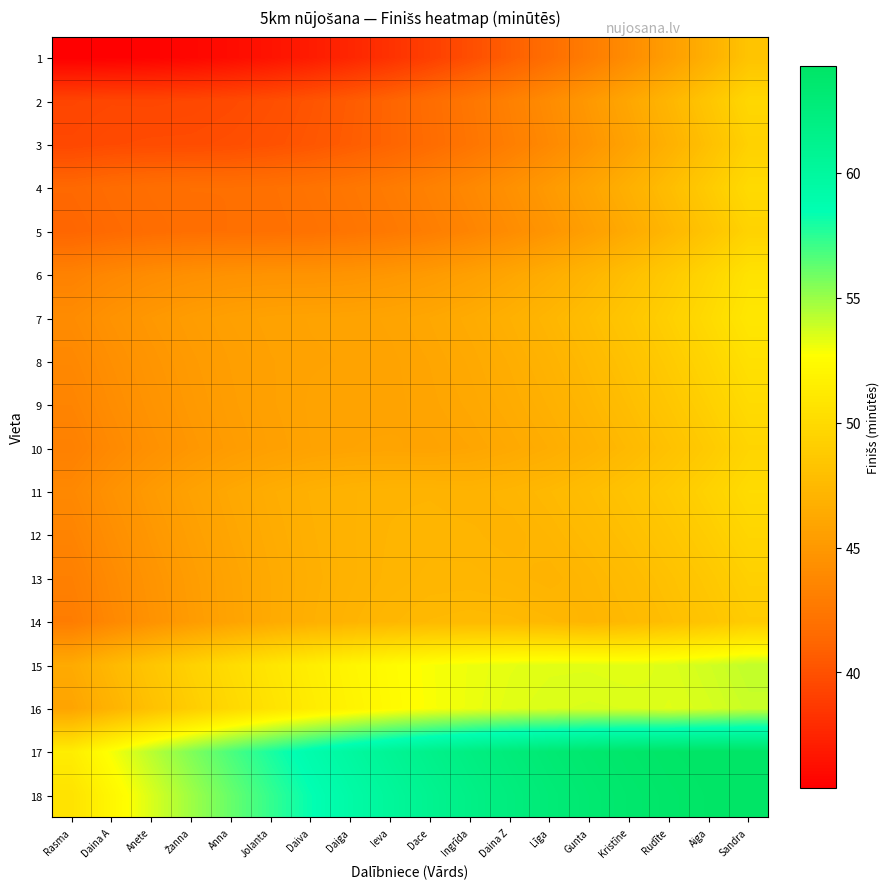

Which series has the widest spread of values?

18